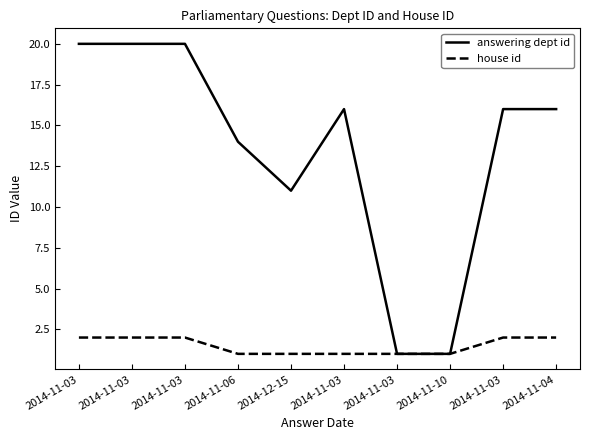

Is this an area chart (filled region under the line)?

No